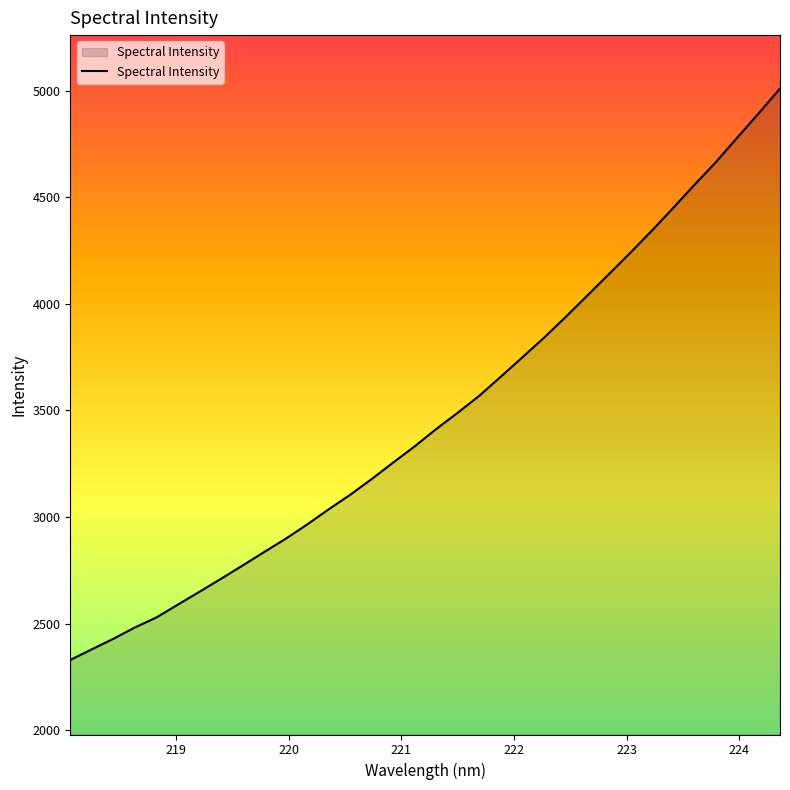

What is the smallest value displayed?

2330.4